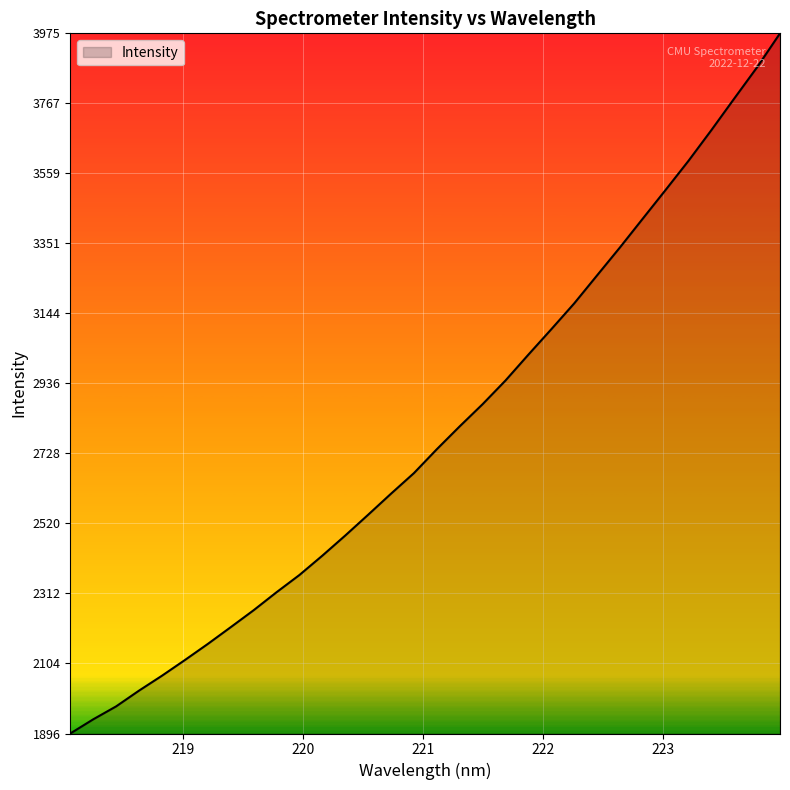

What is the minimum value shown in the chart?

1896.1